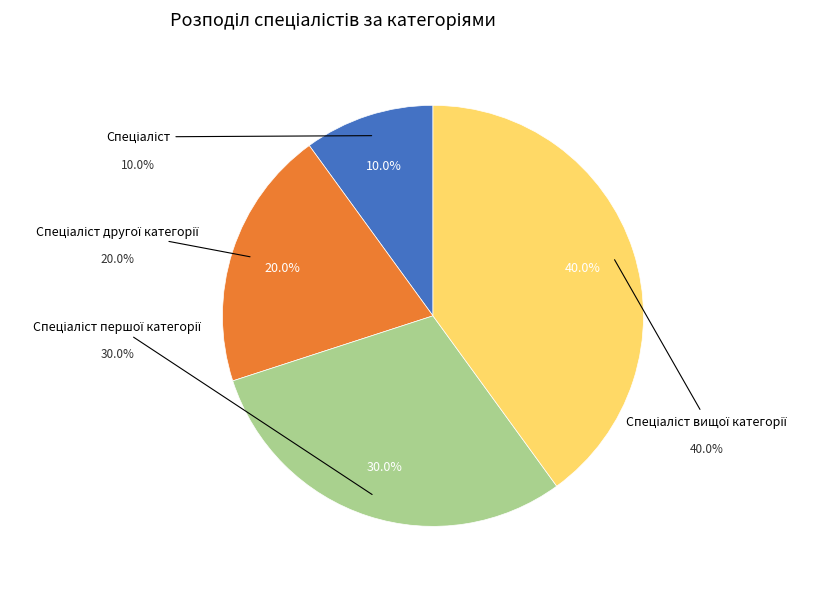

The Спеціаліст другої категорії slice represents 20% of the pie. True or false?

True